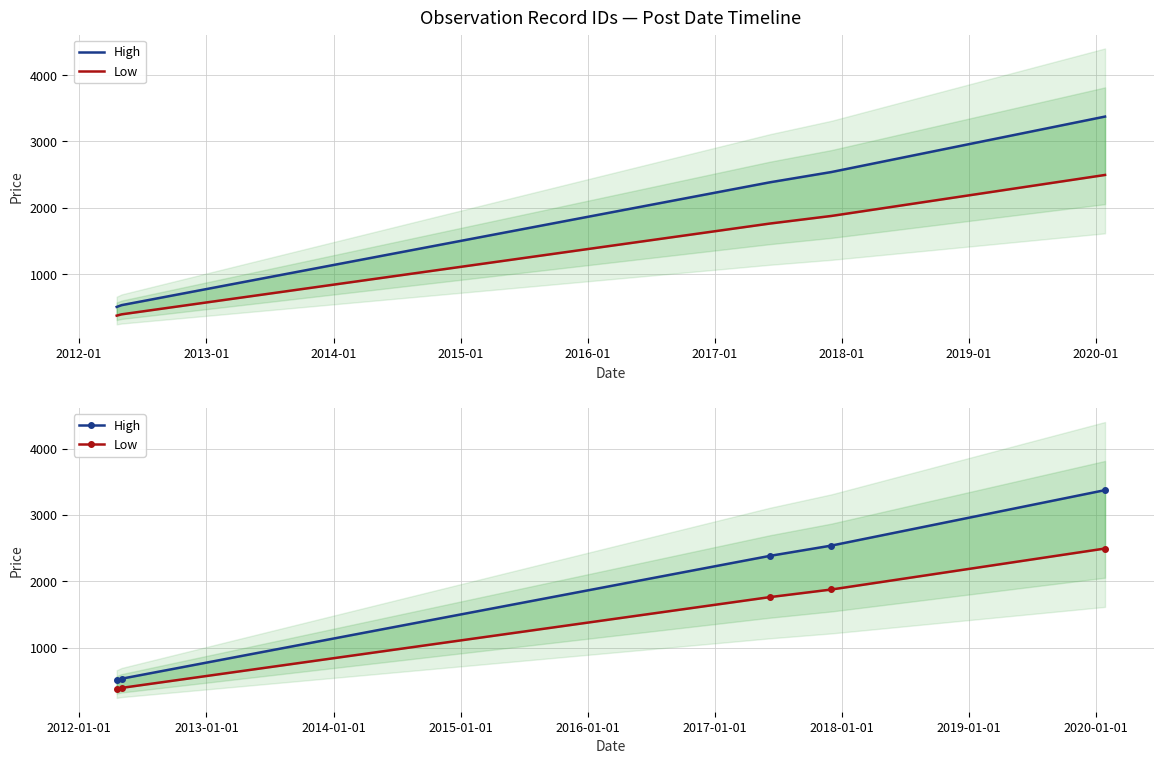

Reading left to right, list all the values displayed in this chart.

High: 504.8	531.3	2383.9	2539.2	3375.2
Low: 373.1	392.7	1762.0	1876.8	2494.8